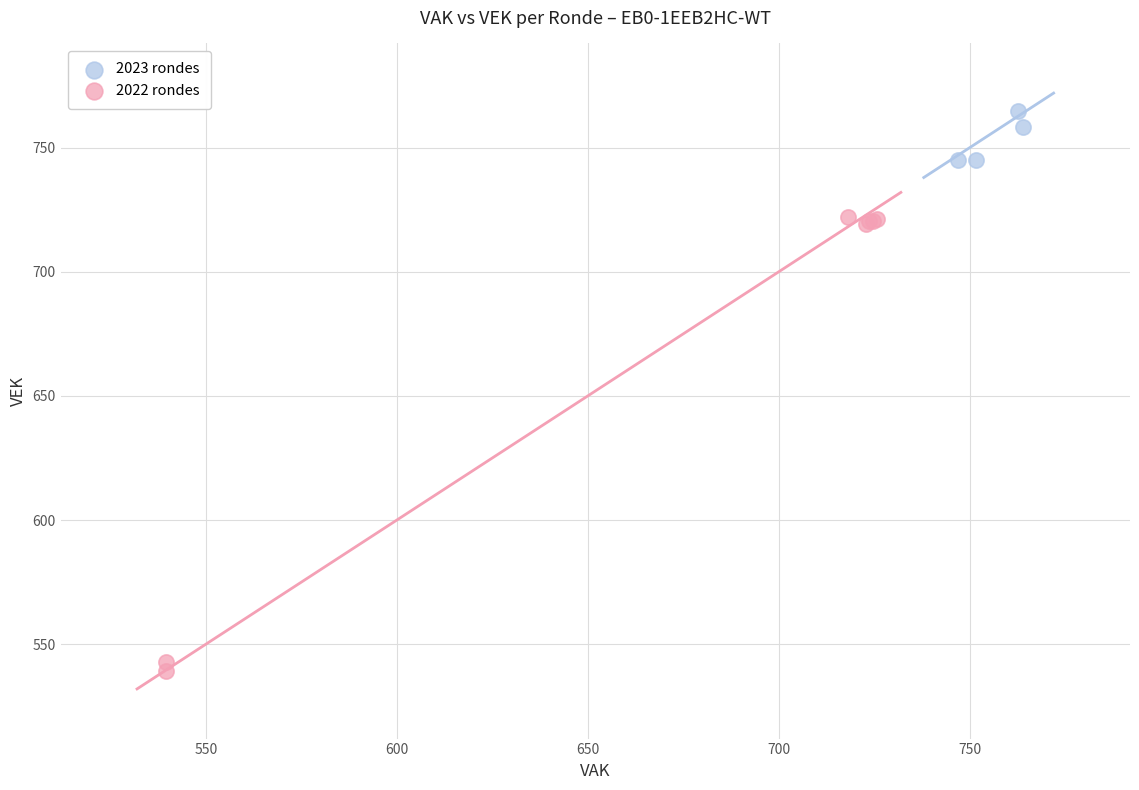

Which series has the widest spread of Y values?

2022 rondes